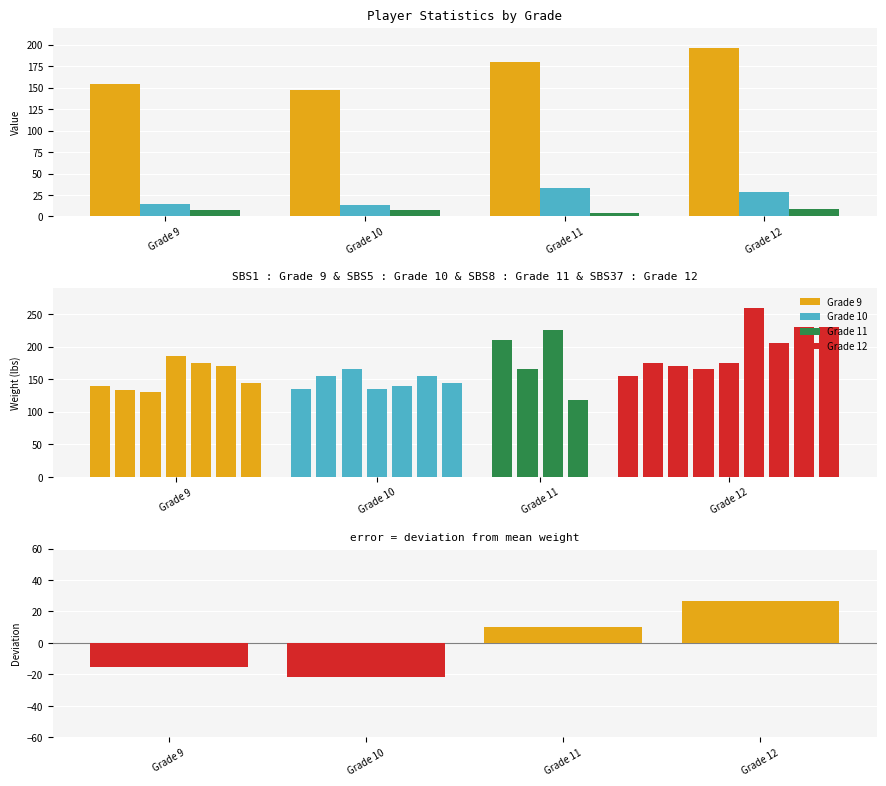

What is the maximum value shown in the chart?

196.1